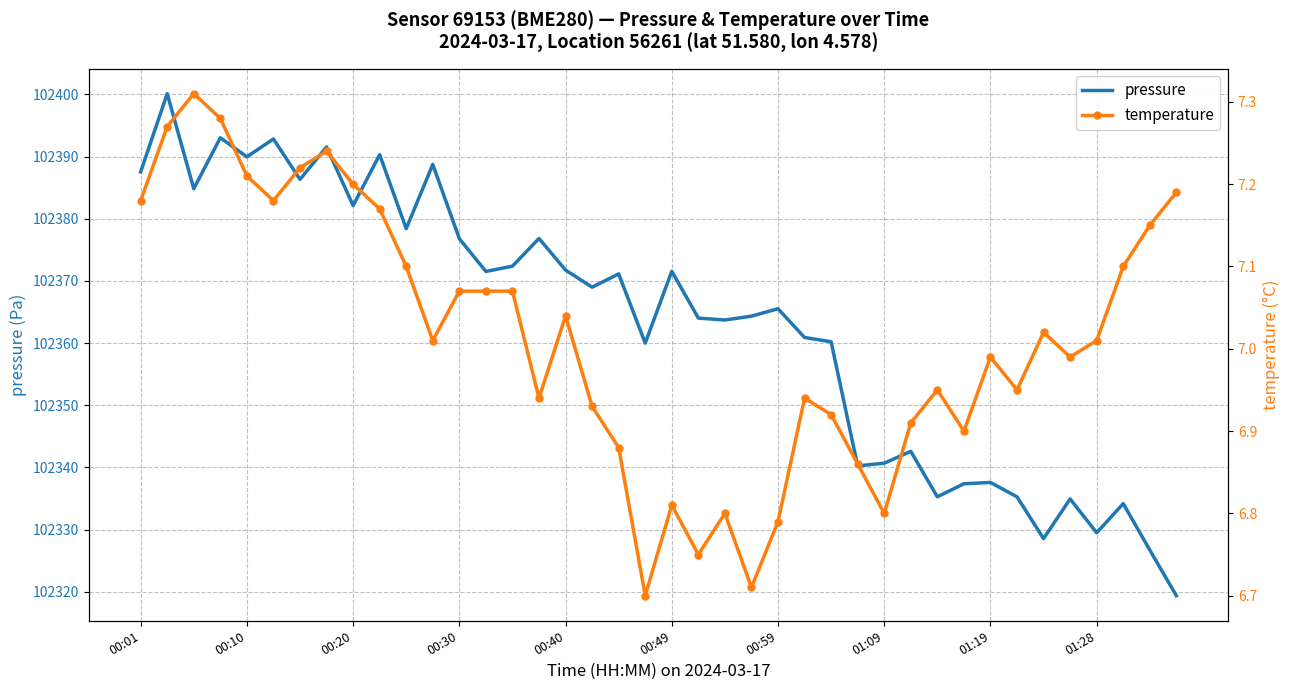

What is the maximum value for pressure?

102400.1